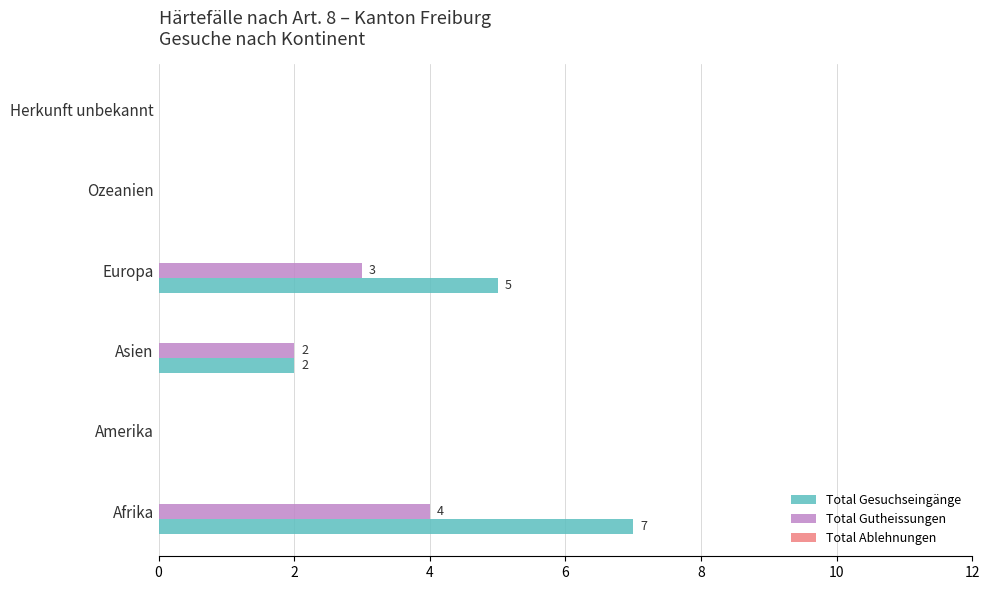

Which series changed the most between Amerika and Europa?

Total Gesuchseingänge